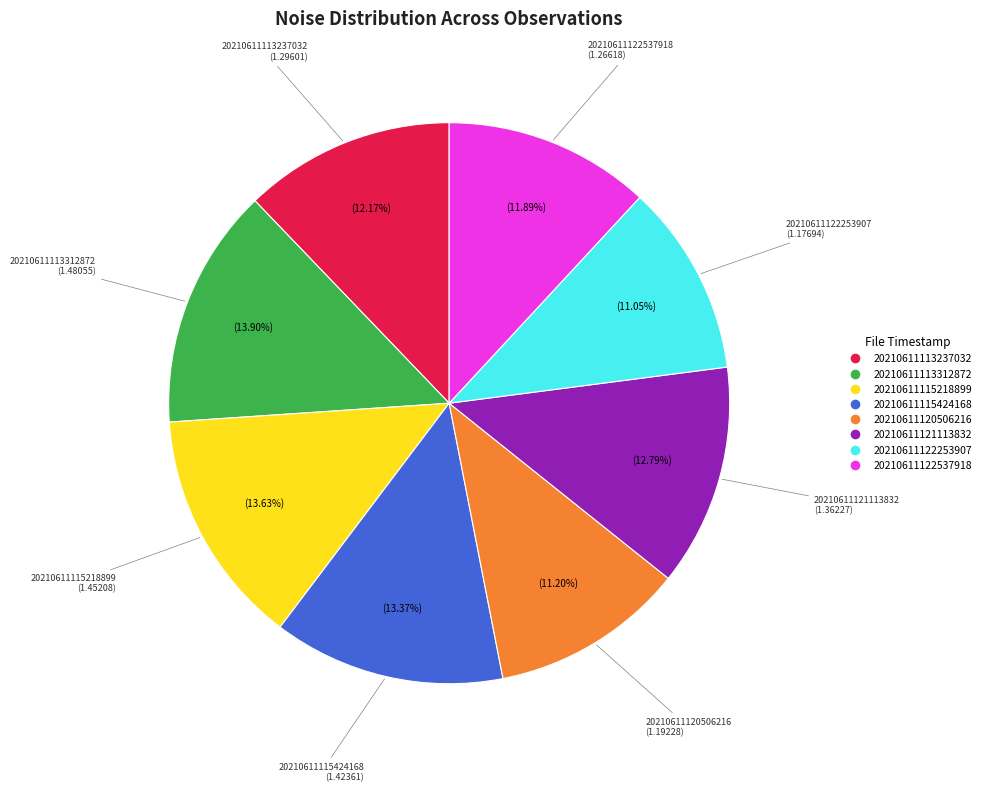

To the nearest percent, what is the average slice percentage?

12%